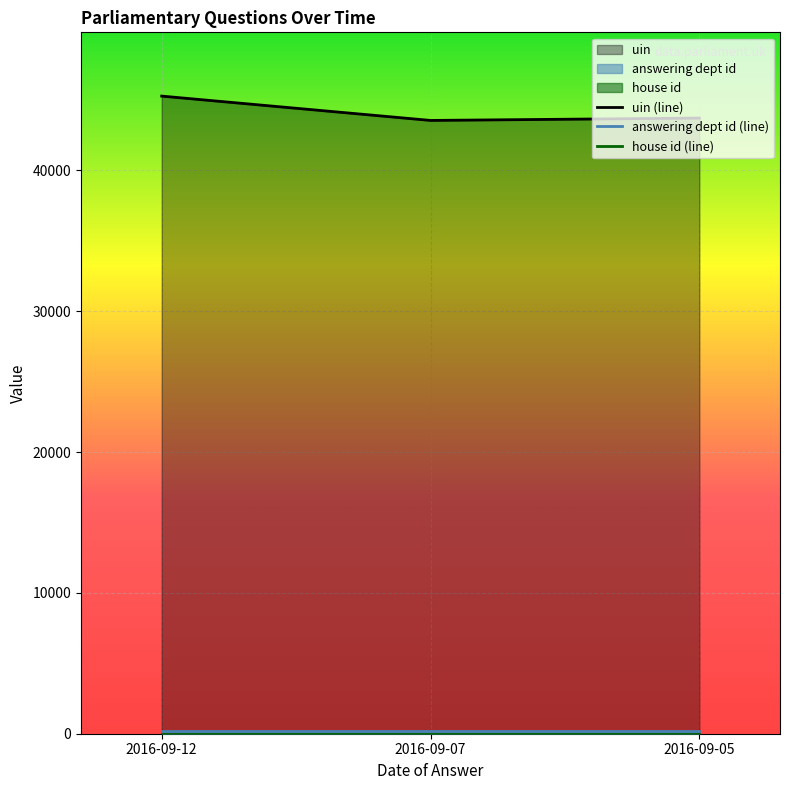

Between 2016-09-05 and 2016-09-07, which is larger?

2016-09-05